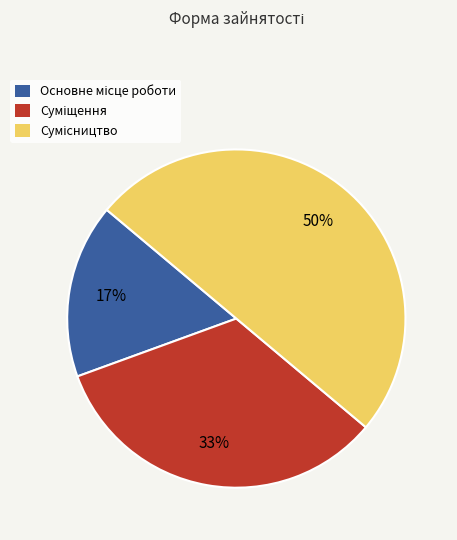

To the nearest percent, what is the average slice percentage?

33%